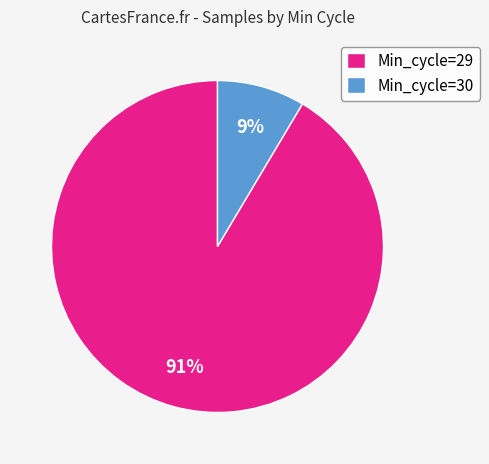

Is it true that Min_cycle=29 is 99% of the pie?

False